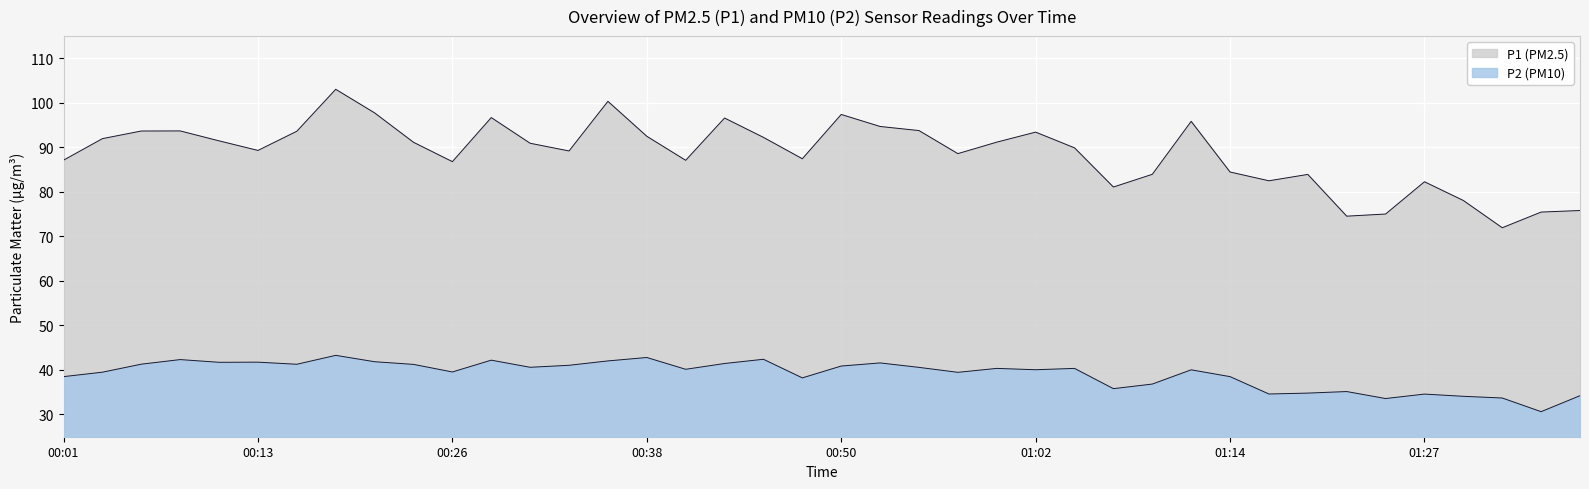

Which category has the lowest value across all series?

01:34